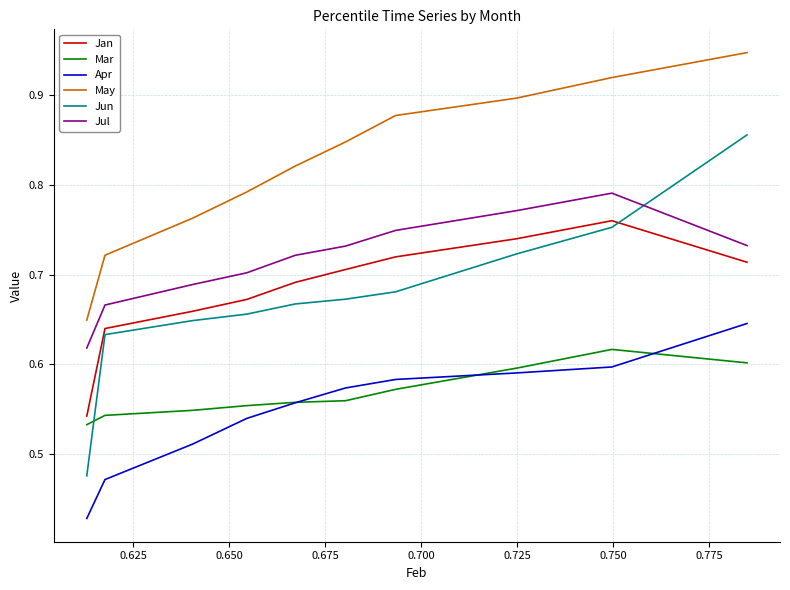

True or false: Apr and May intersect in this chart.

False